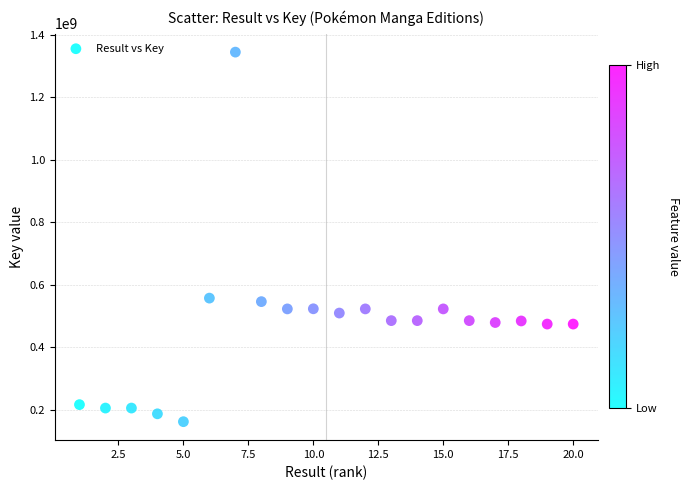

What is the range of Y values (max minus min)?

1181651843